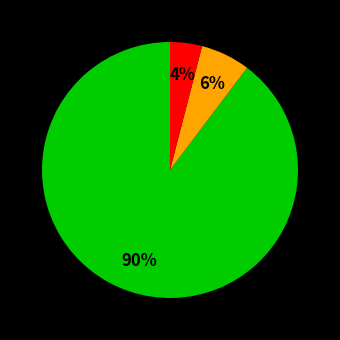

Is there any slice that represents more than half of the pie?

Yes